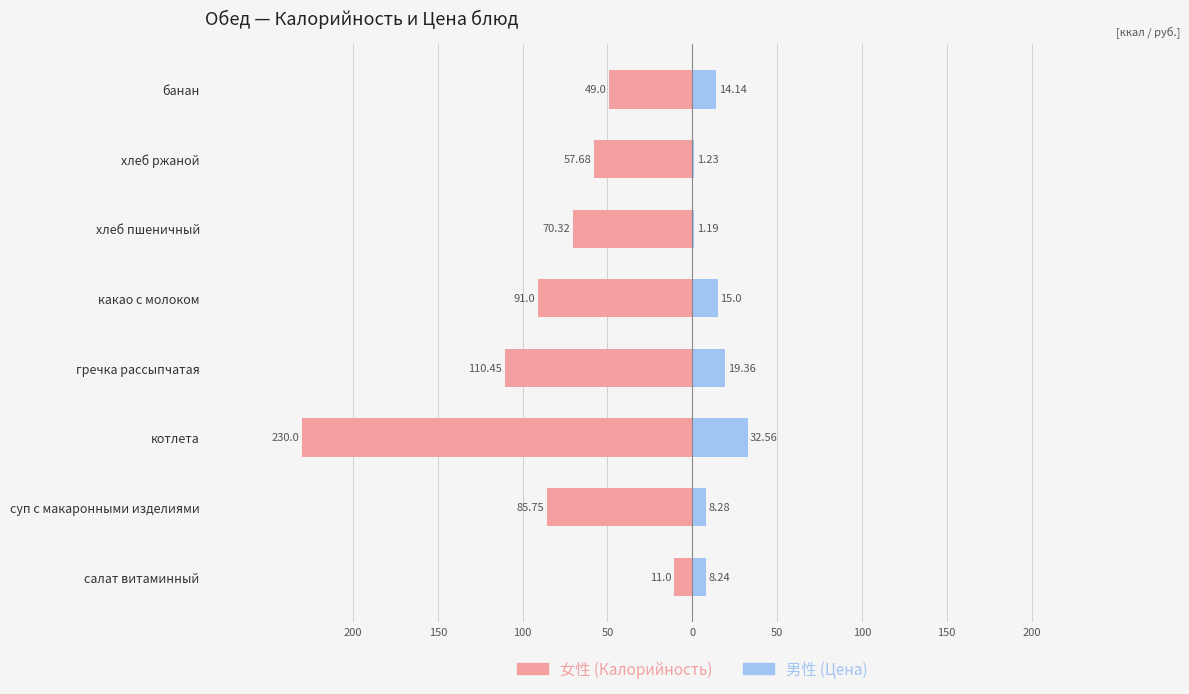

Is it true that 男性 (Цена) equals 19.8 at какао с молоком?

False